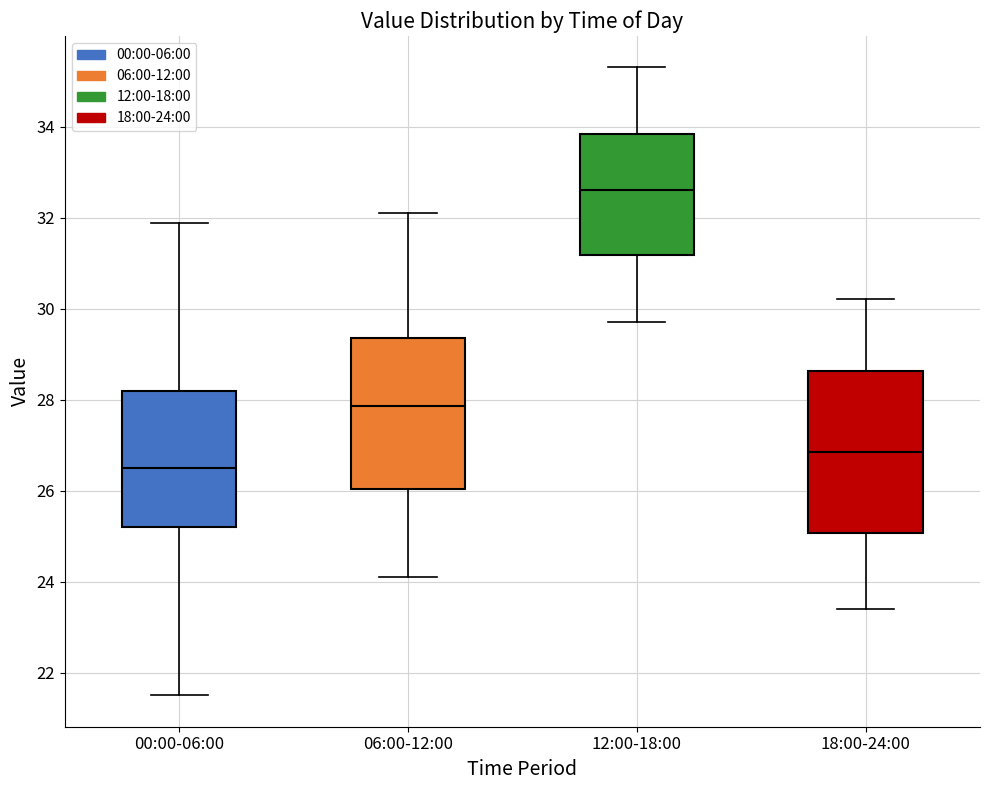

Reading left to right, read every box against the y-axis: the position of its median line, the range the box covers, and the ends of its whiskers. The values are not printed on the chart, so give them approximately, as read against the axis.

00:00-06:00: median 26.4, box 25.2 to 28.2, whiskers 21.6 to 31.8
06:00-12:00: median 27.8, box 26.0 to 29.4, whiskers 24.2 to 32.2
12:00-18:00: median 32.6, box 31.2 to 33.8, whiskers 29.8 to 35.4
18:00-24:00: median 26.8, box 25.0 to 28.6, whiskers 23.4 to 30.2